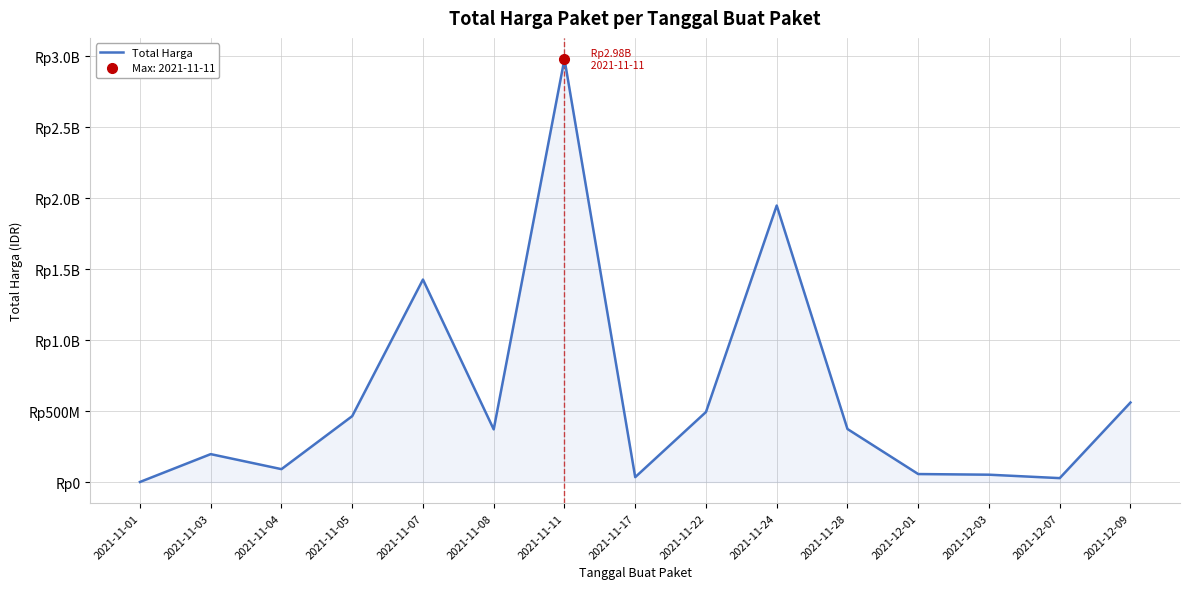

List the labels in order of value, smallest first.

2021-11-01, 2021-12-07, 2021-11-17, 2021-12-03, 2021-12-01, 2021-11-04, 2021-11-03, 2021-11-08, 2021-11-28, 2021-11-05, 2021-11-22, 2021-12-09, 2021-11-07, 2021-11-24, 2021-11-11